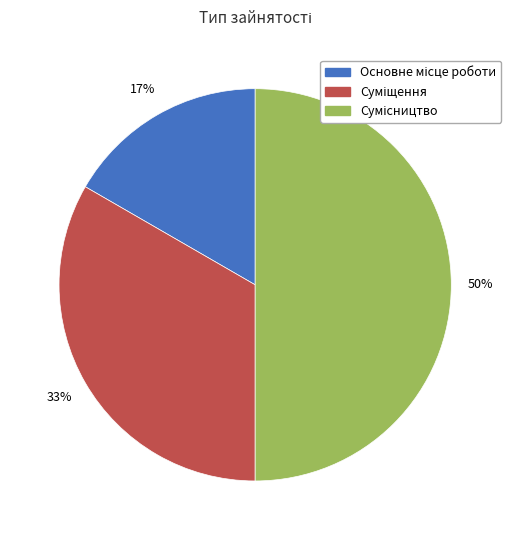

To the nearest percent, what is the difference between the largest and smallest slice percentages?

33%